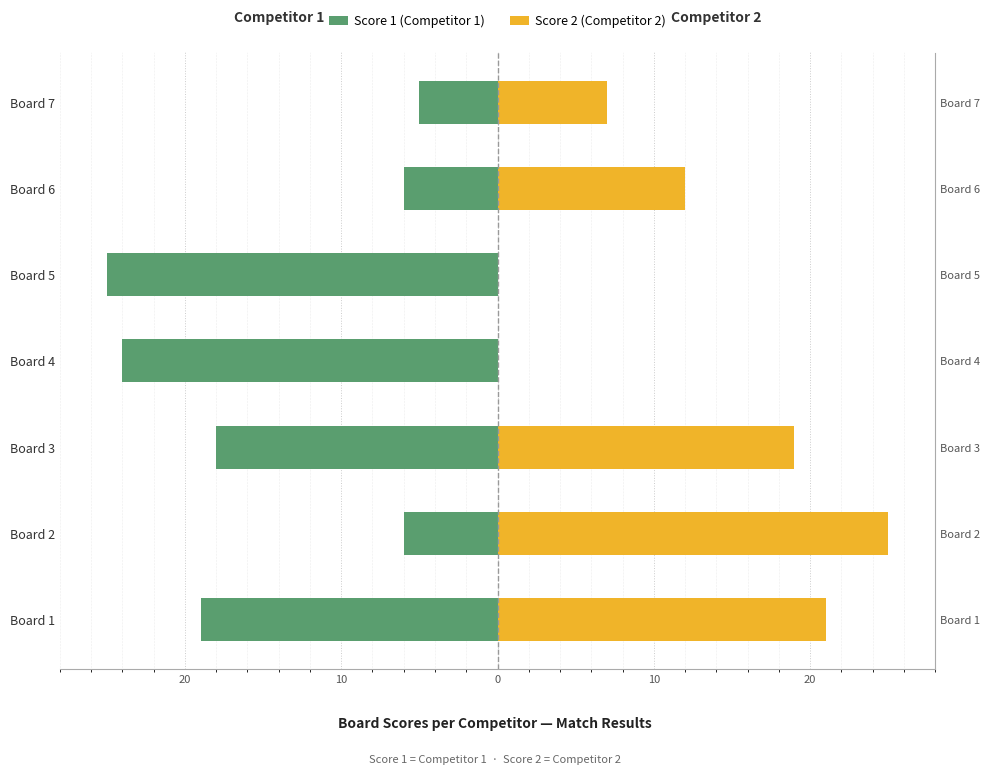

What is the difference between the maximum and second lowest values in the Score 2 (Competitor 2) series?

25